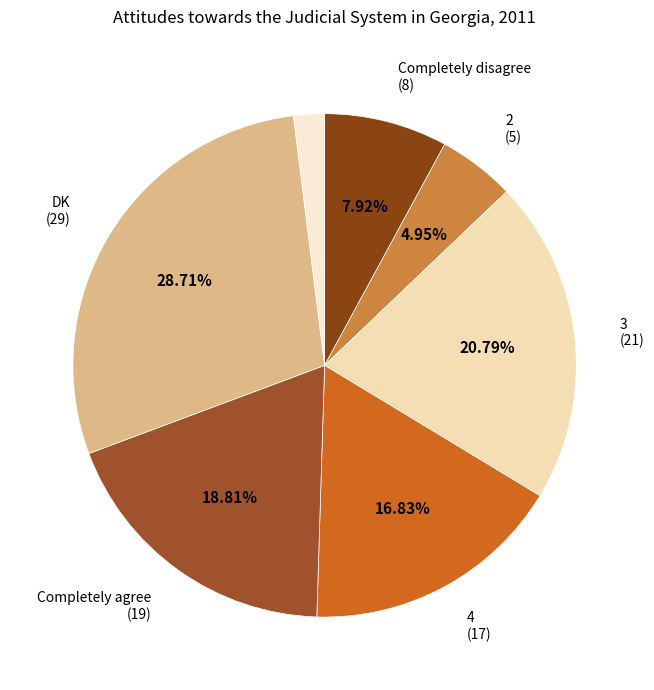

Rank the categories by value from highest to lowest.

DK, 3, Completely agree, 4, Completely disagree, 2, RA